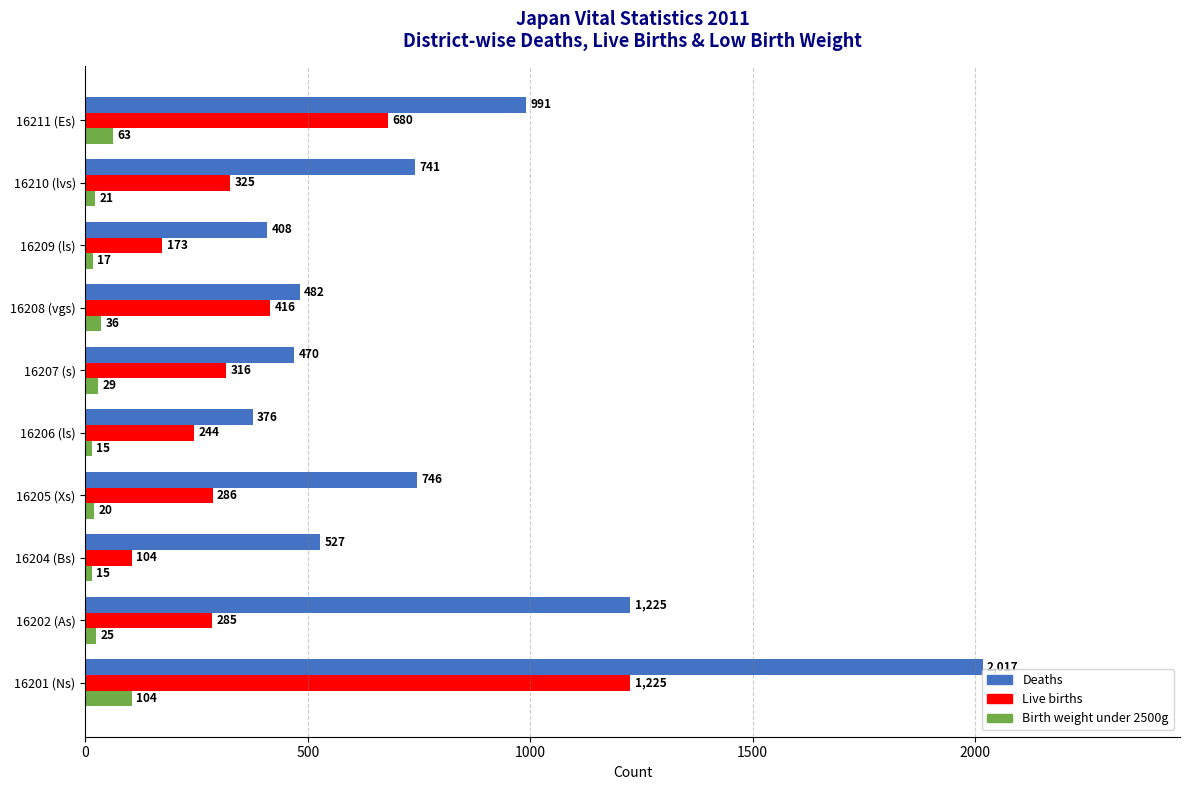

Rank the series by their average value, from lowest to highest.

Birth weight under 2500g, Live births, Deaths